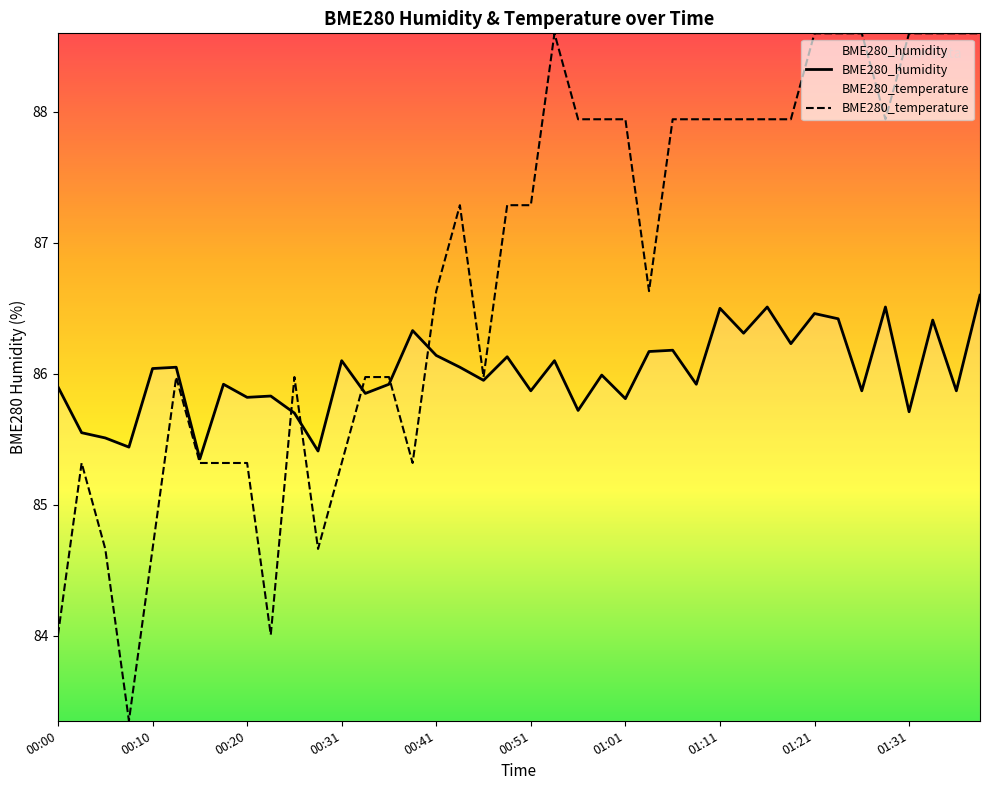

True or false: BME280_temperature has a value of 23.0 at 01:11.

False